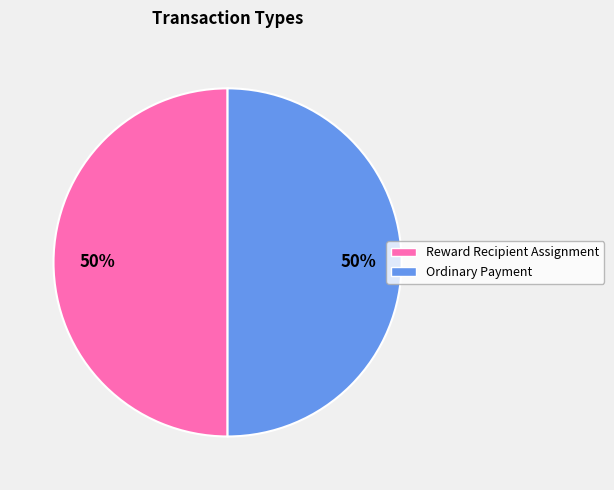

Combined, do Ordinary Payment and Reward Recipient Assignment account for over 50%?

Yes